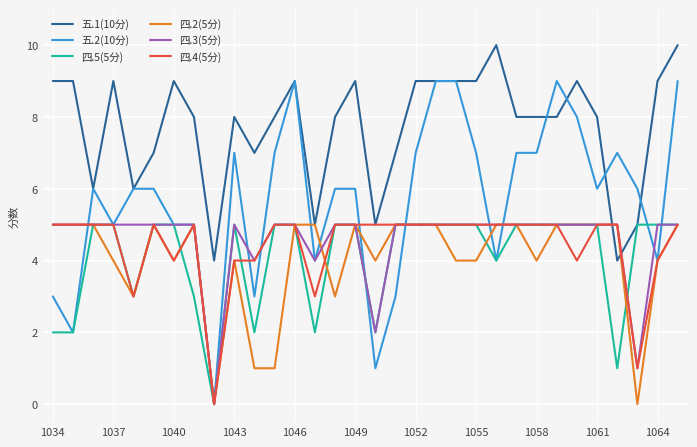

Which series has the largest range (max minus min)?

五.2(10分)